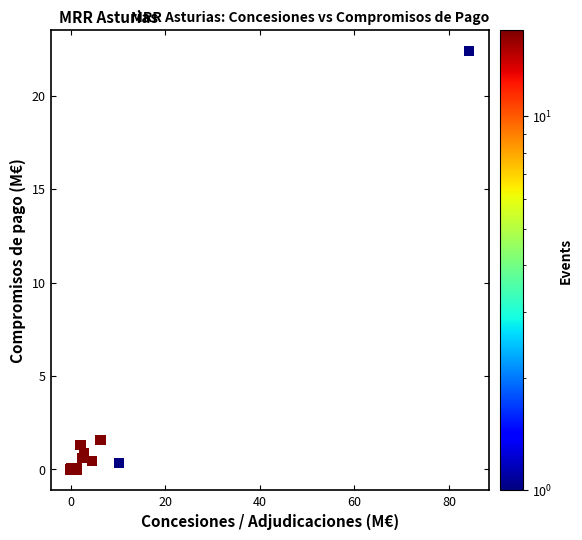

What Y value in the scatter plot is closest to 11?

1.6